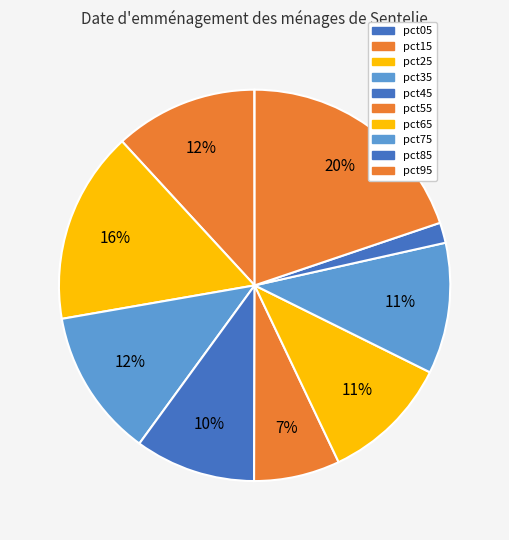

How many segments does this pie chart have?

10